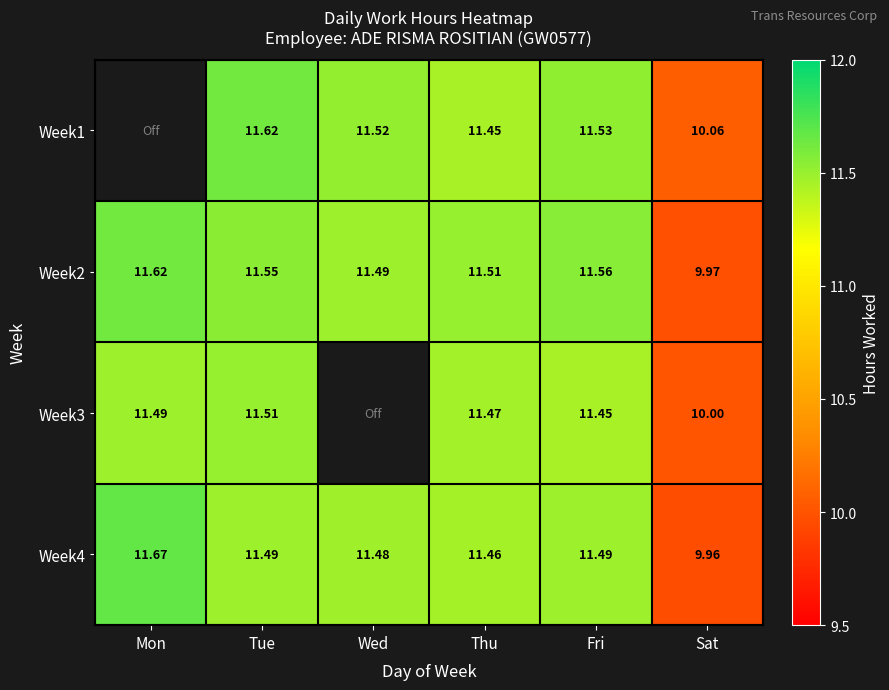

Rank the categories by Week2 value from highest to lowest.

Mon, Fri, Tue, Thu, Wed, Sat